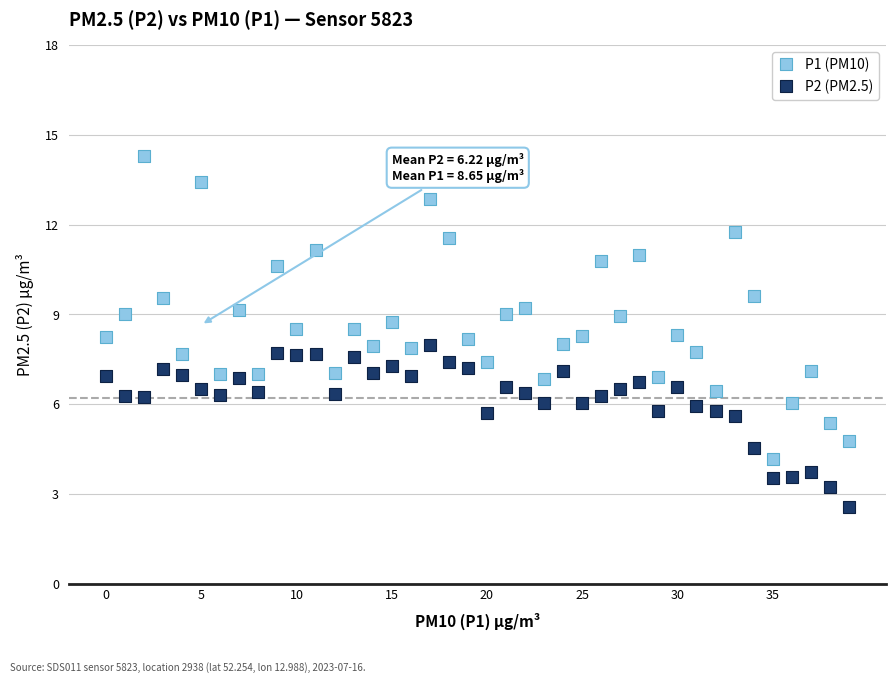

Across all data points, what is the range of Y values (max minus min)?

11.7